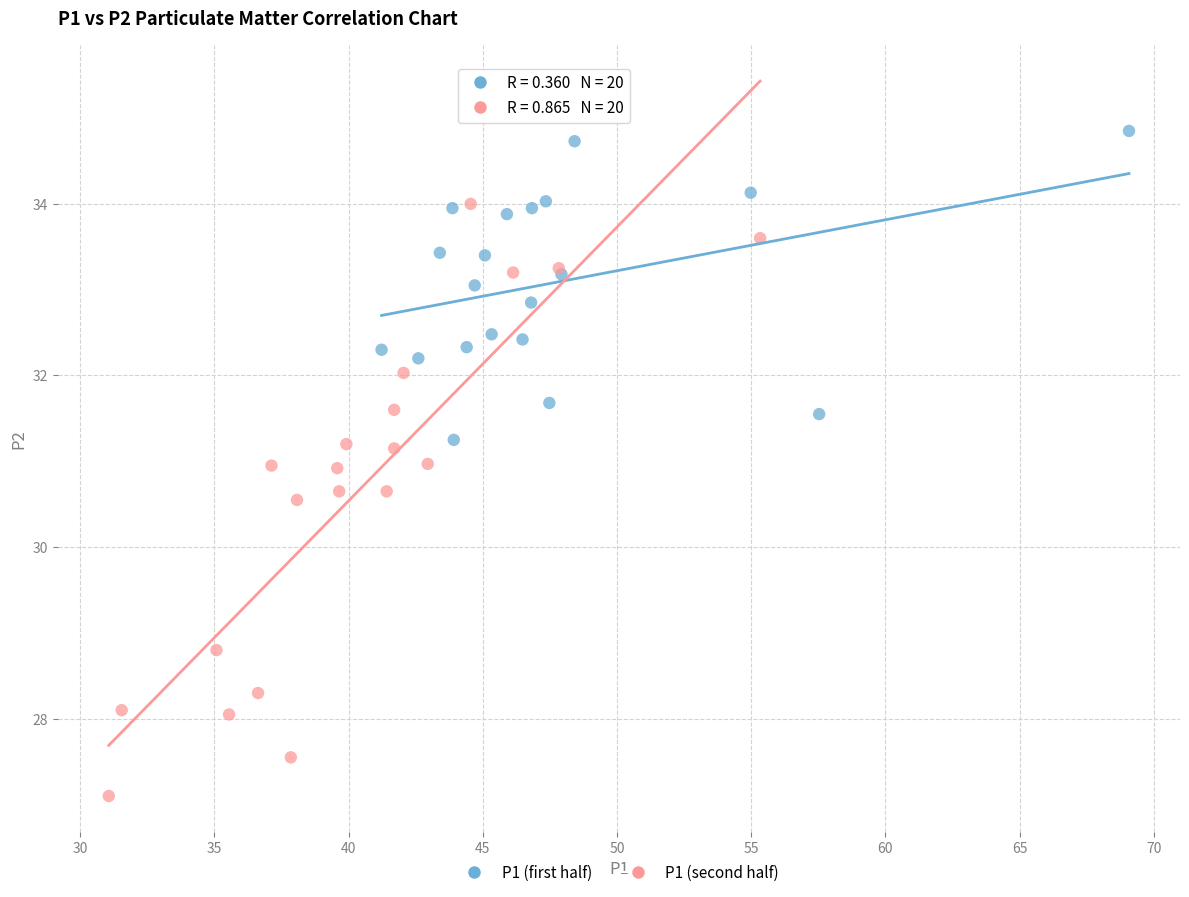

Which series reaches the minimum Y coordinate?

P1 (second half)